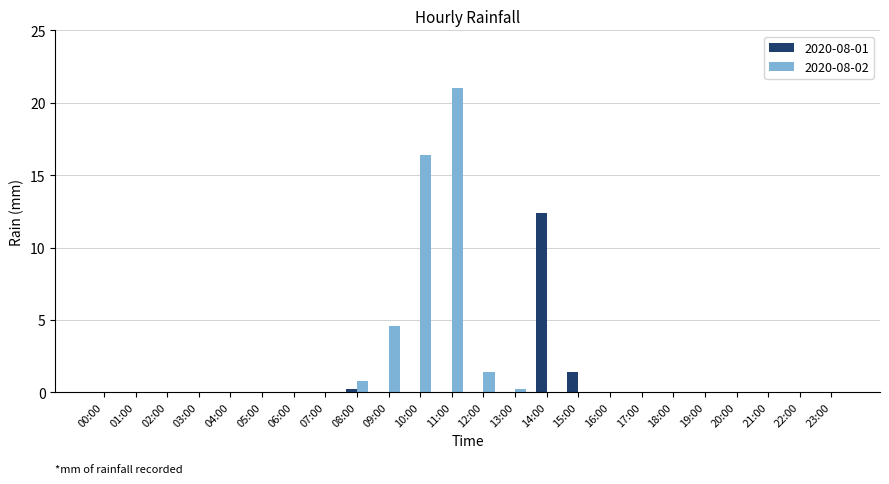

What is the sum of all 2020-08-02 values?

44.4